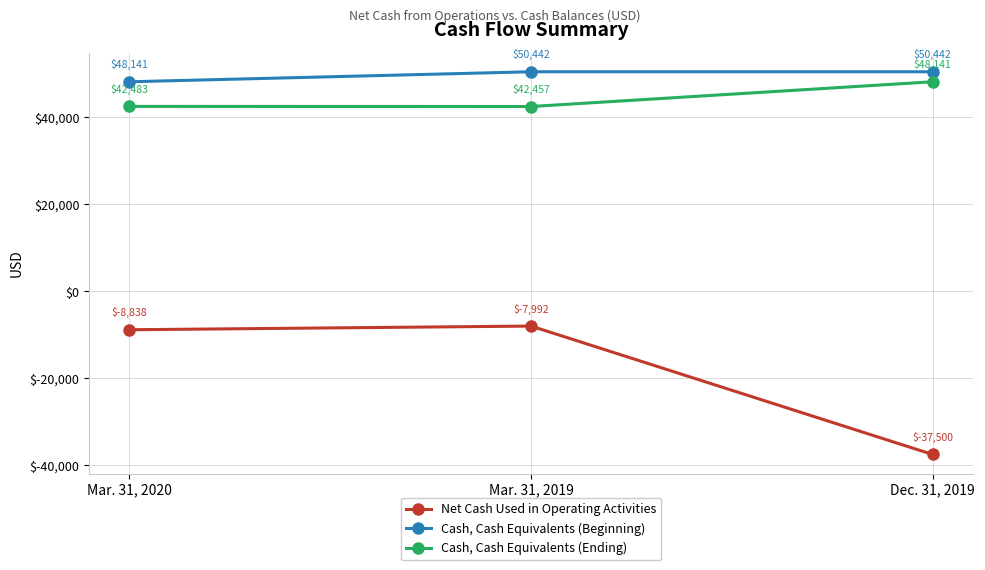

Is it true that Net Cash Used in Operating Activities equals -24260 at Dec. 31, 2019?

False